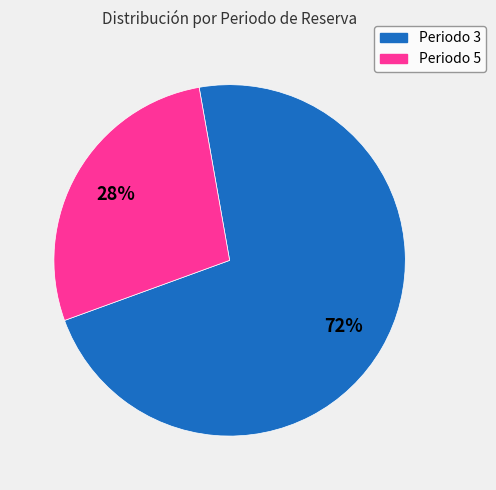

To the nearest percent, what is the average slice percentage?

50%